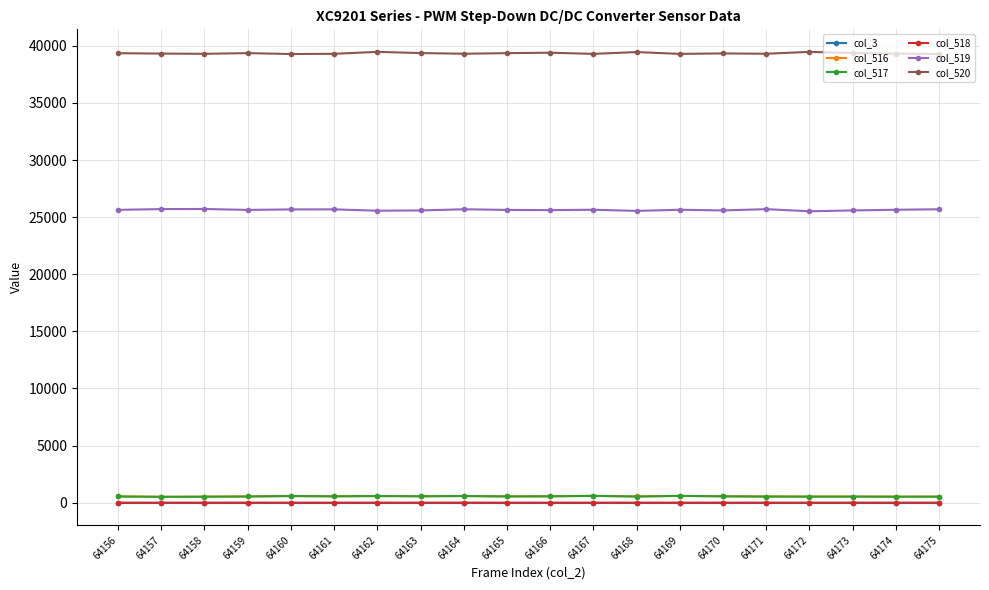

Does the chart display data point markers on the line(s)?

Yes